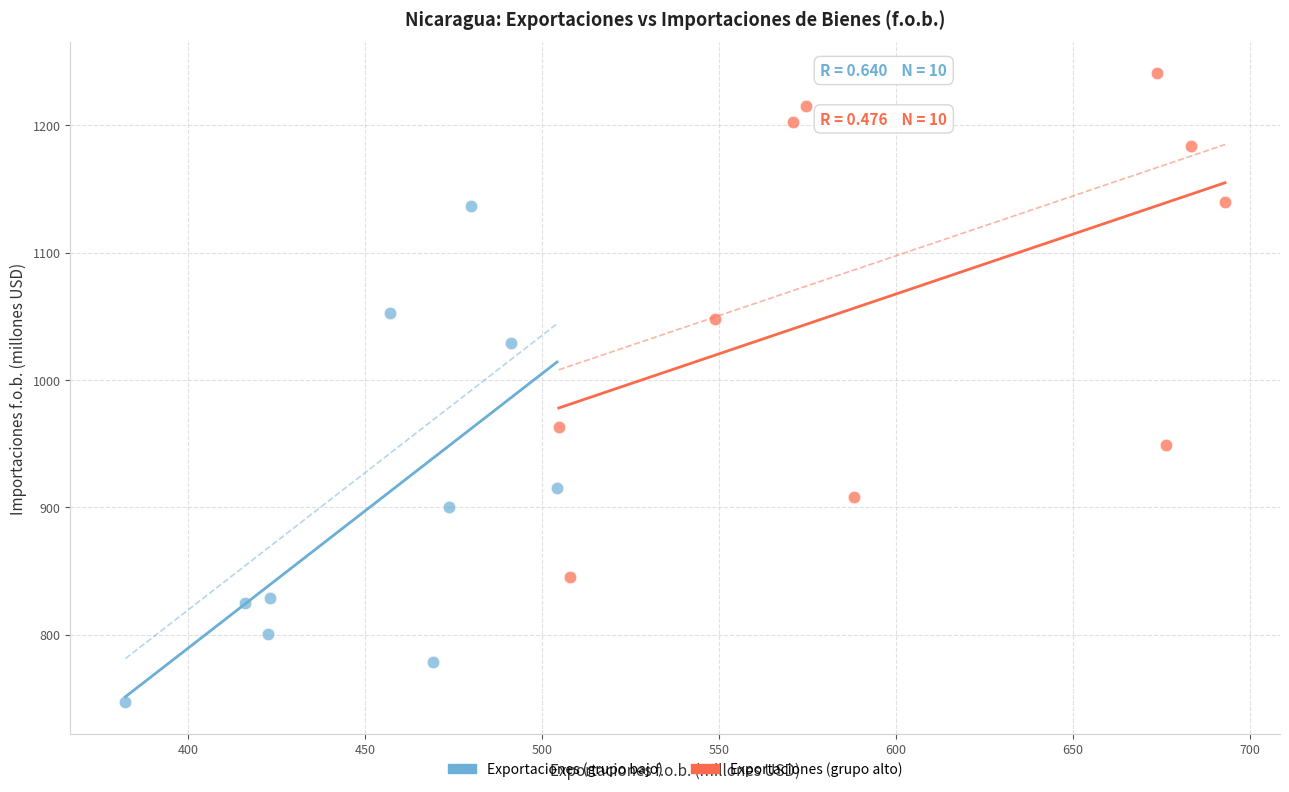

Which series contains the lowest Y value?

Exportaciones (grupo bajo)